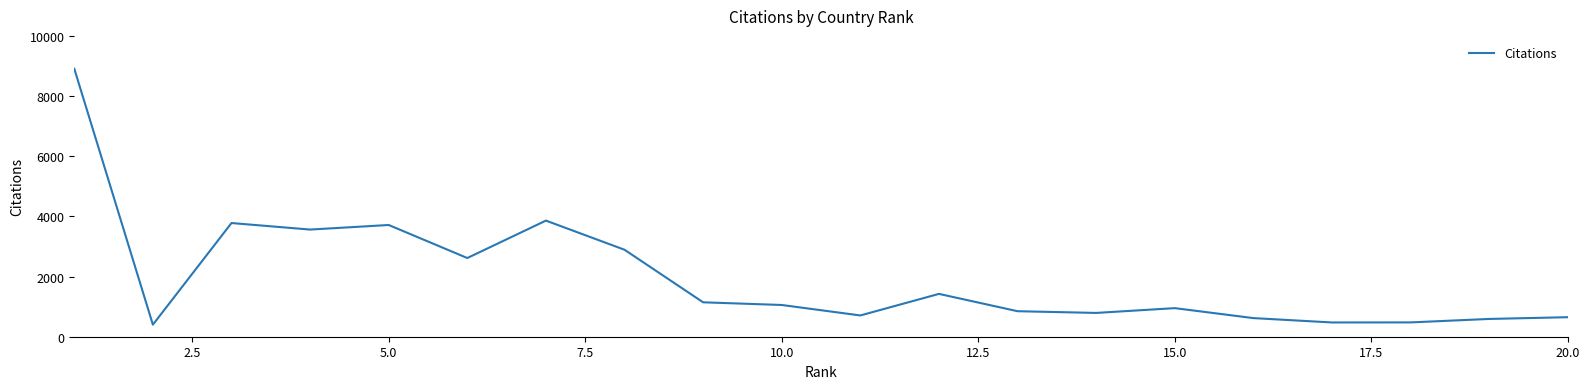

What is the difference between the maximum and minimum values?

8508